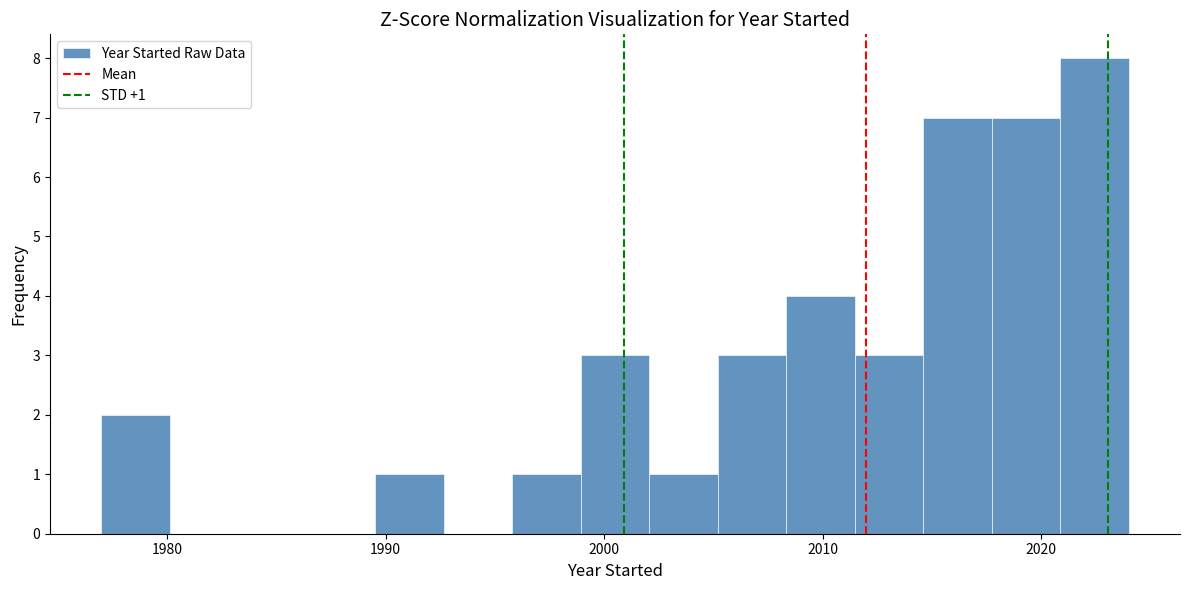

Read against the x-axis, roughly where is the centre of the tallest bar?

2022